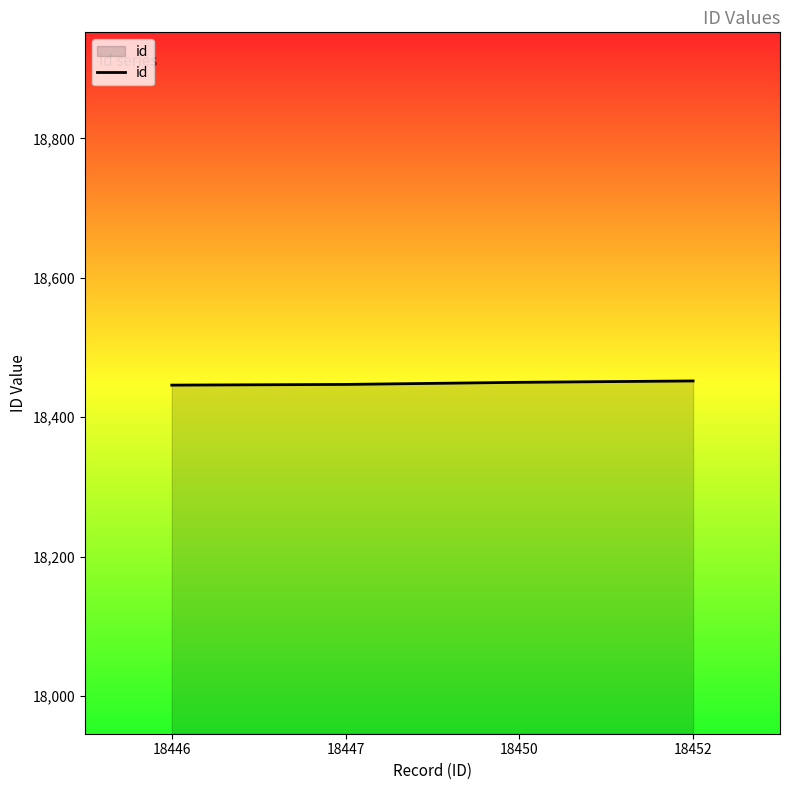

Approximately how many times larger is the value at 18446 compared to 18447?

1.0